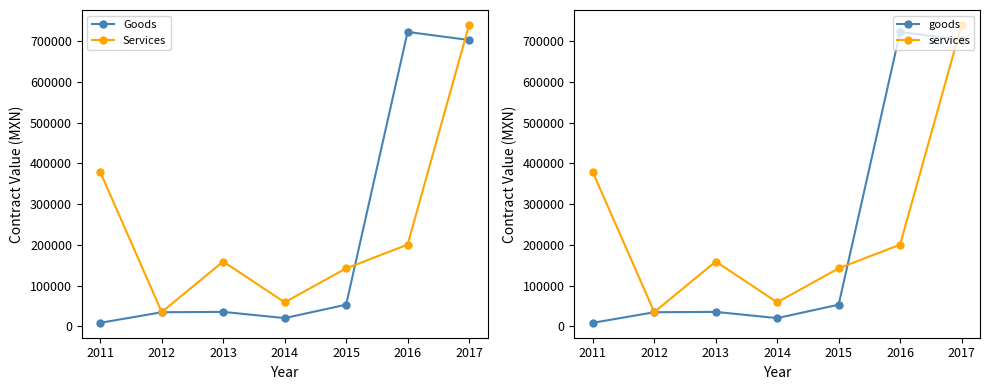

Reading left to right, transcribe all the data shown in this chart.

Goods: 8680.4	34665.7	35547.0	20281.3	53232.8	723158.0	703300.0
Services: 378868.9	35088.0	159227.2	59065.2	142465.2	200700.0	740400.0
goods: 8680.4	34665.7	35547.0	20281.3	53232.8	723158.0	703300.0
services: 378868.9	35088.0	159227.2	59065.2	142465.2	200700.0	740400.0